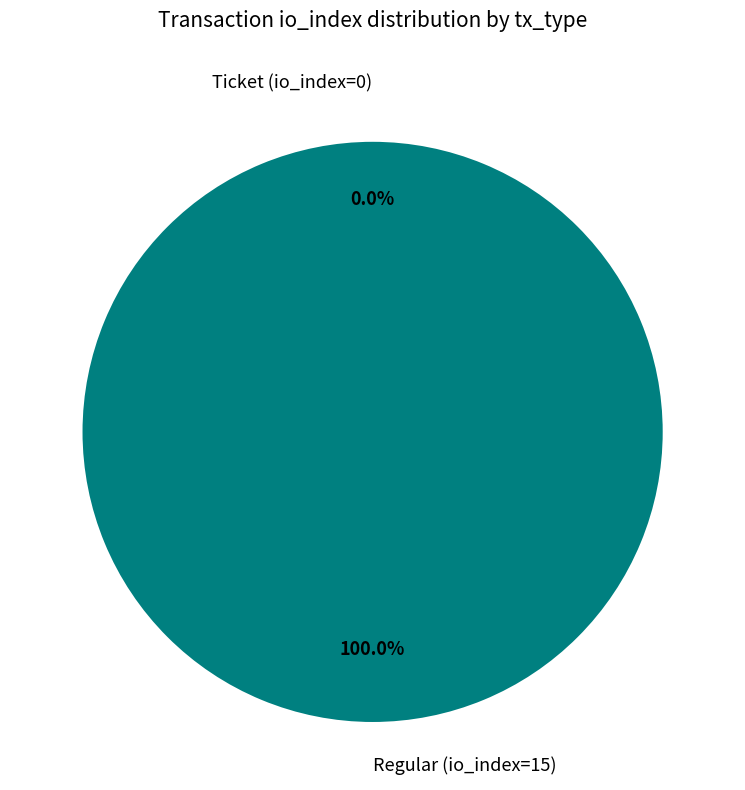

How many segments does this pie chart have?

2